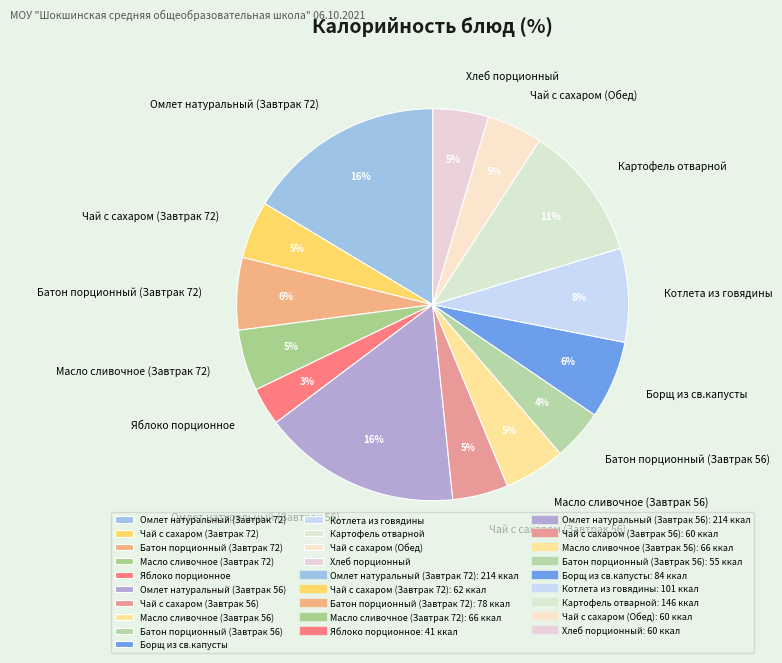

Is there a majority slice in this chart?

No